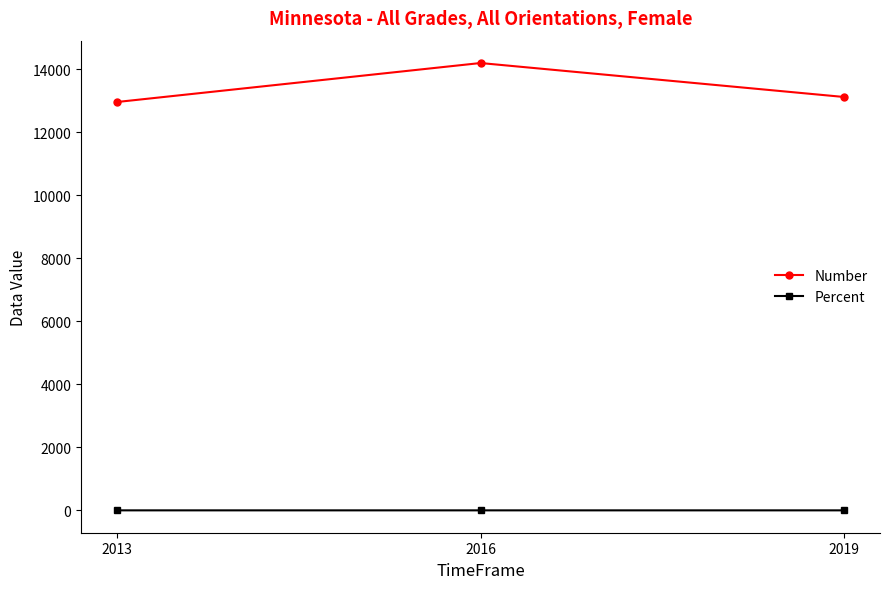

At how many categories does at least one series exceed 5160?

3